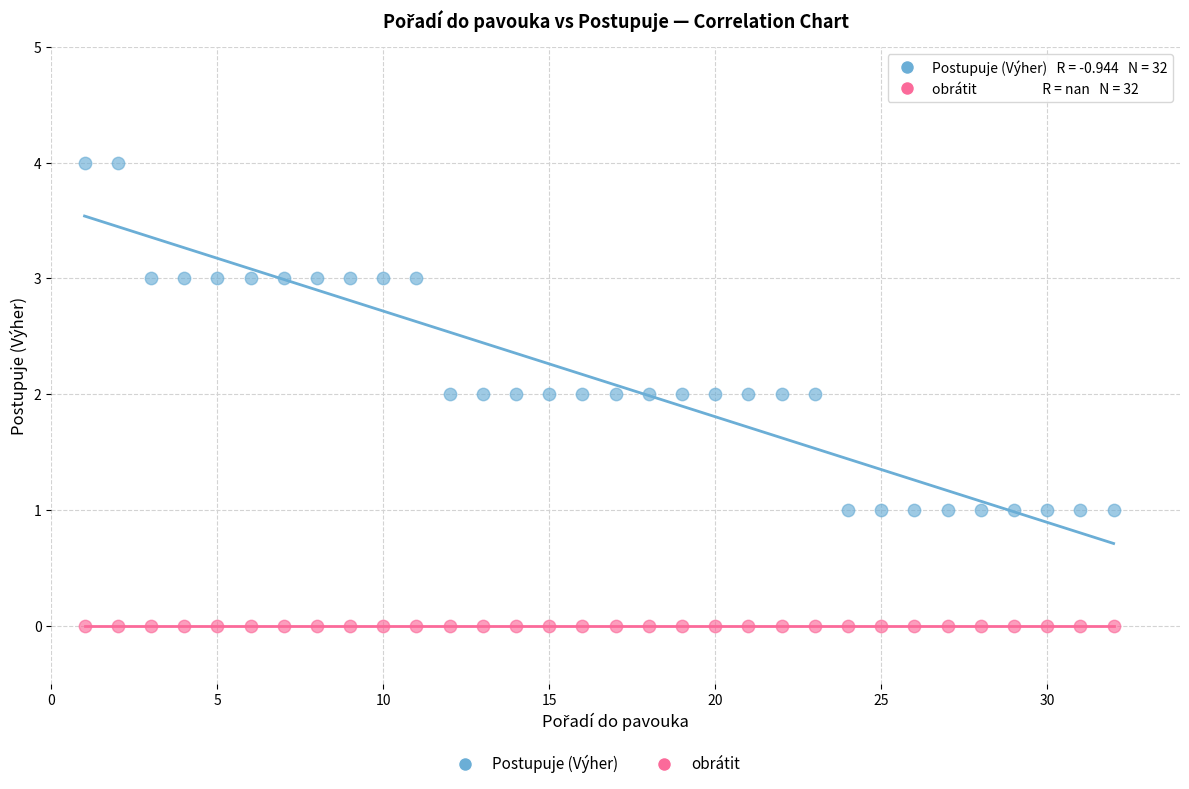

Which series reaches the maximum Y coordinate?

Postupuje (Výher)